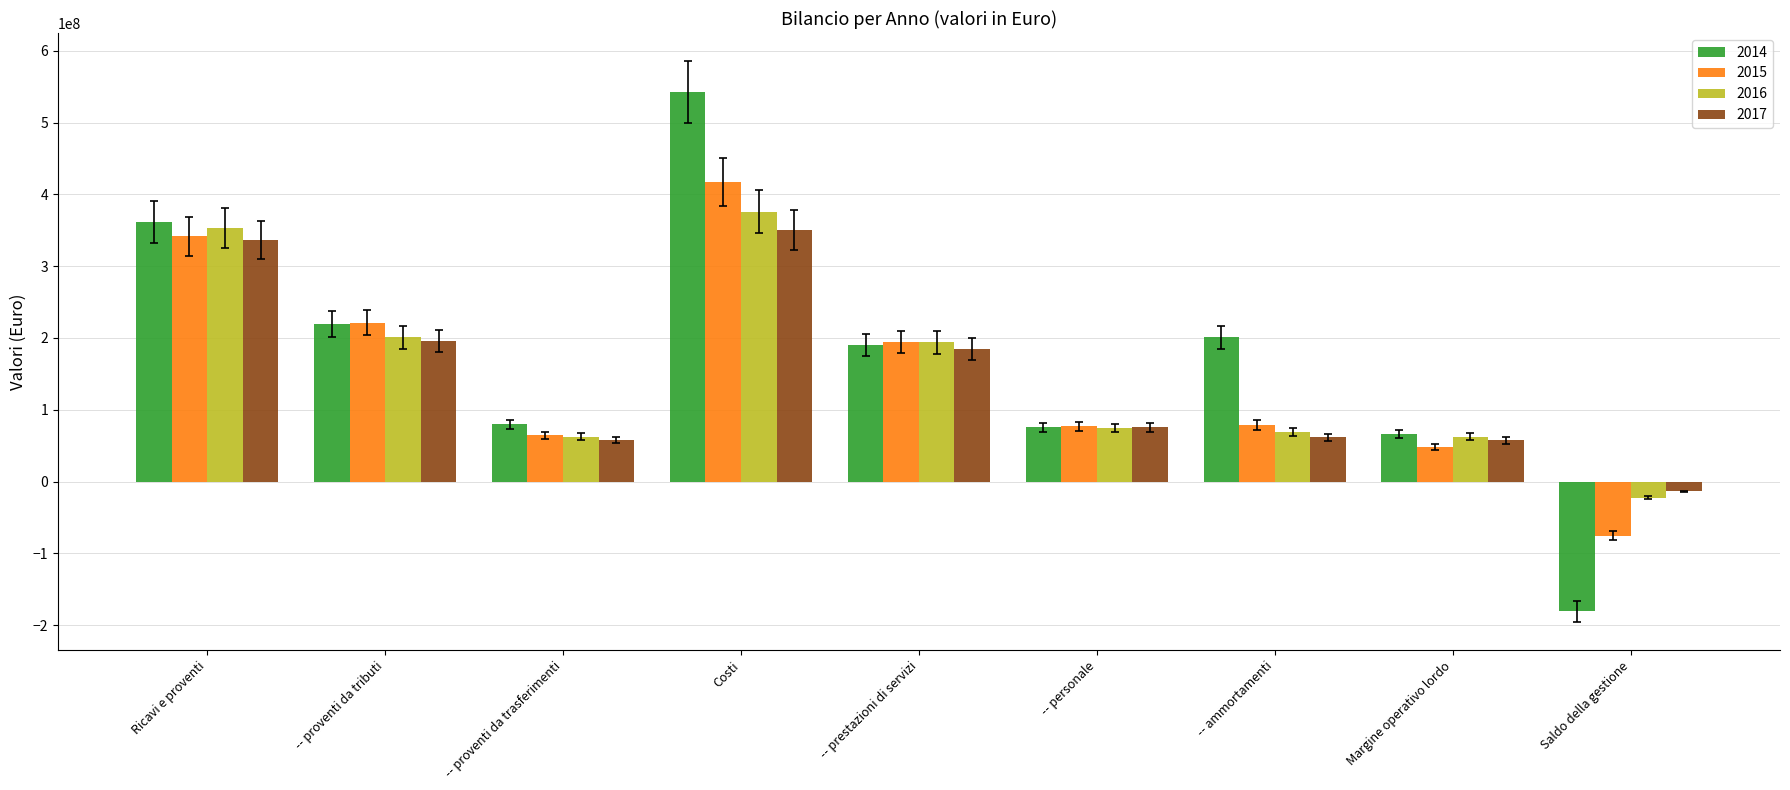

At which category is the sum across all series the highest?

Costi